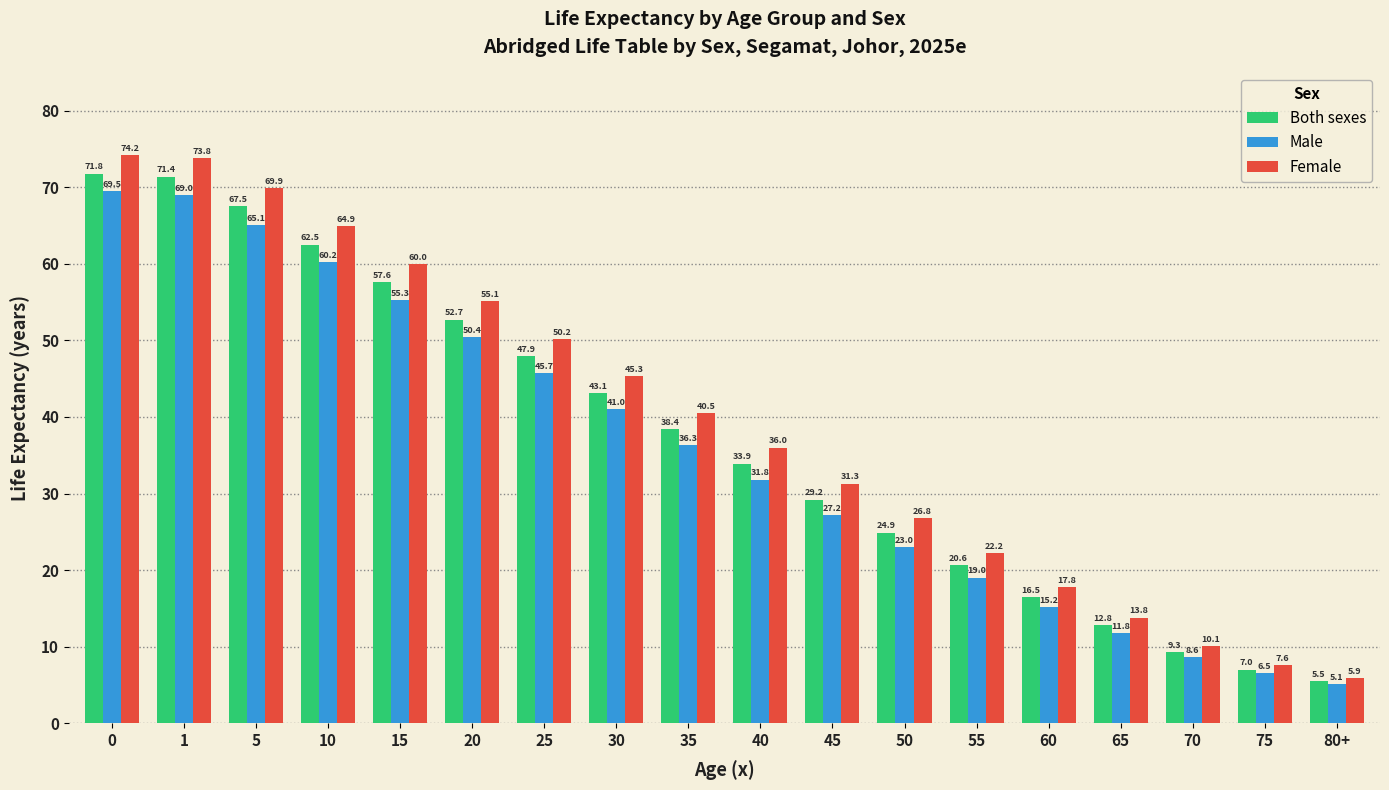

What is the difference between the second highest and second lowest values in the Male series?

62.5